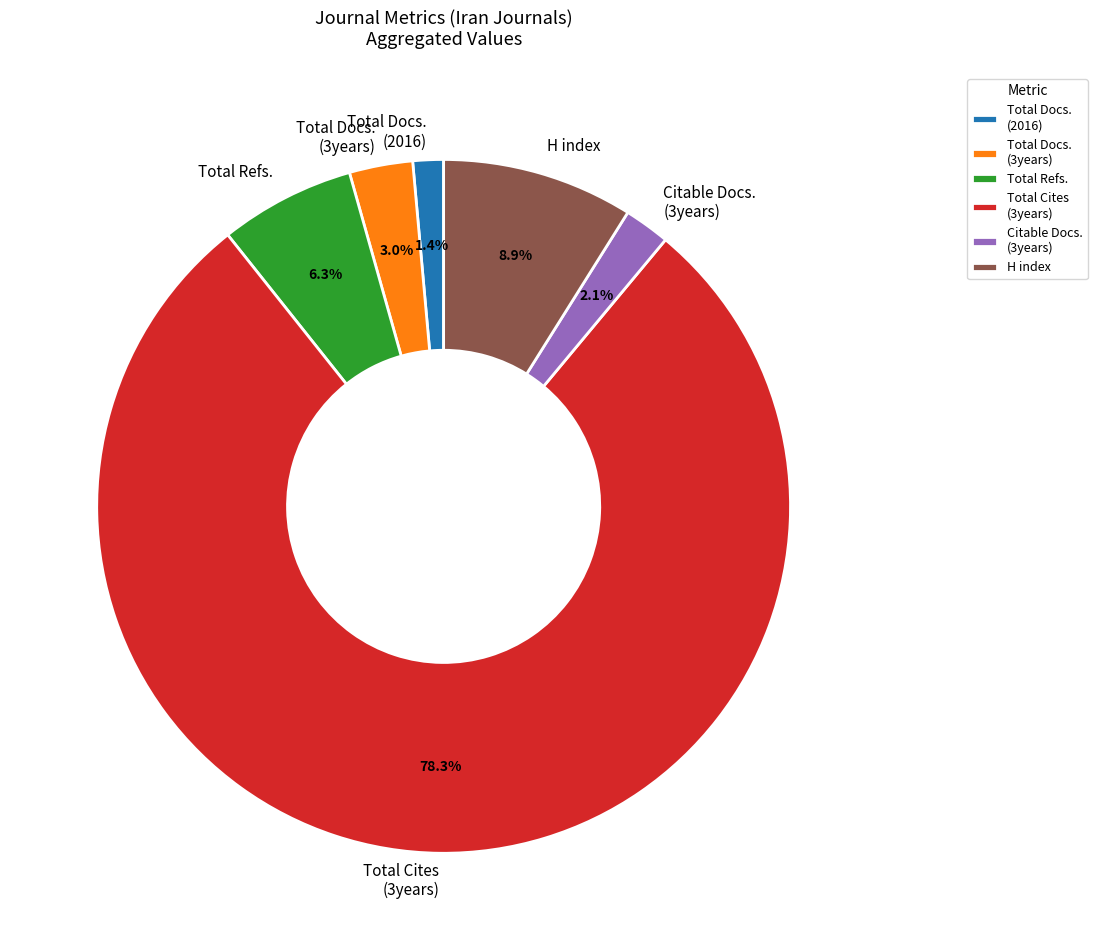

Does Total Refs. account for over 50% of the chart?

No